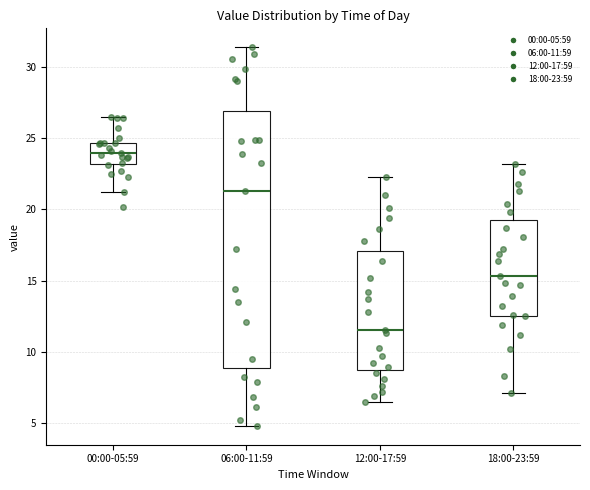

Reading left to right, read every box against the y-axis: the position of its median line, the range the box covers, and the ends of its whiskers. The values are not printed on the chart, so give them approximately, as read against the axis.

00:00-05:59: median 24.0, box 23.0 to 24.5, whiskers 21.0 to 26.5
06:00-11:59: median 21.5, box 9.0 to 27.0, whiskers 5.0 to 31.5
12:00-17:59: median 11.5, box 8.5 to 17.0, whiskers 6.5 to 22.5
18:00-23:59: median 15.5, box 12.5 to 19.5, whiskers 7.0 to 23.0